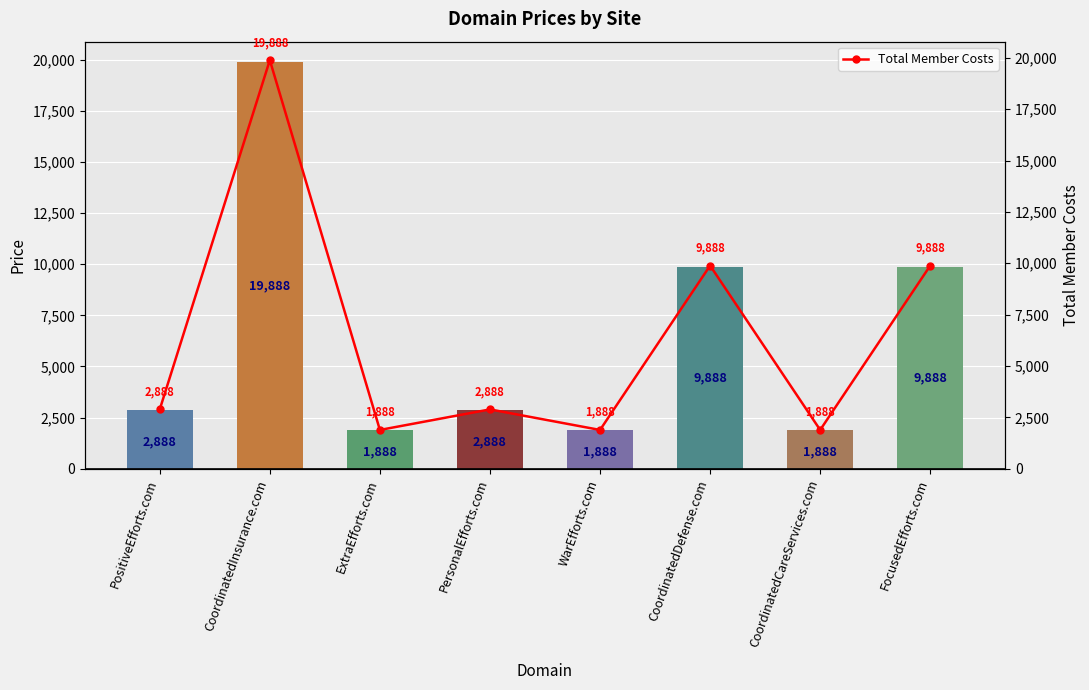

Reading left to right, list all the values displayed in this chart.

Price: 2888	19888	1888	2888	1888	9888	1888	9888
Total Member Costs: 2888	19888	1888	2888	1888	9888	1888	9888